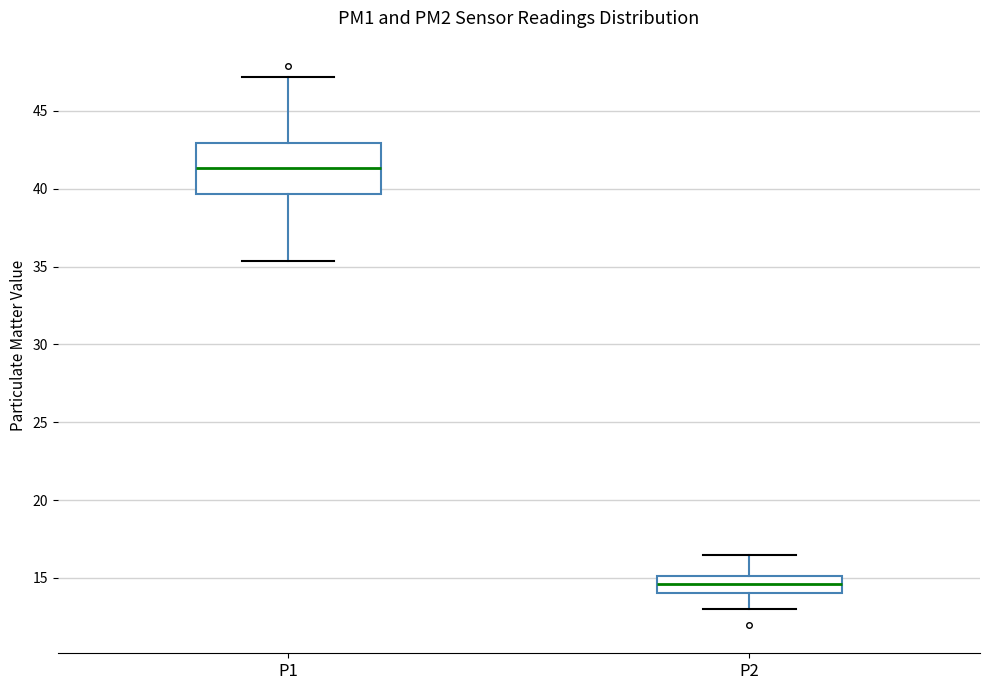

Reading left to right, read every box against the y-axis: the position of its median line, the range the box covers, and the ends of its whiskers. The values are not printed on the chart, so give them approximately, as read against the axis.

P1: median 41.5, box 39.5 to 43.0, whiskers 35.5 to 47.0
P2: median 14.5, box 14.0 to 15.0, whiskers 13.0 to 16.5